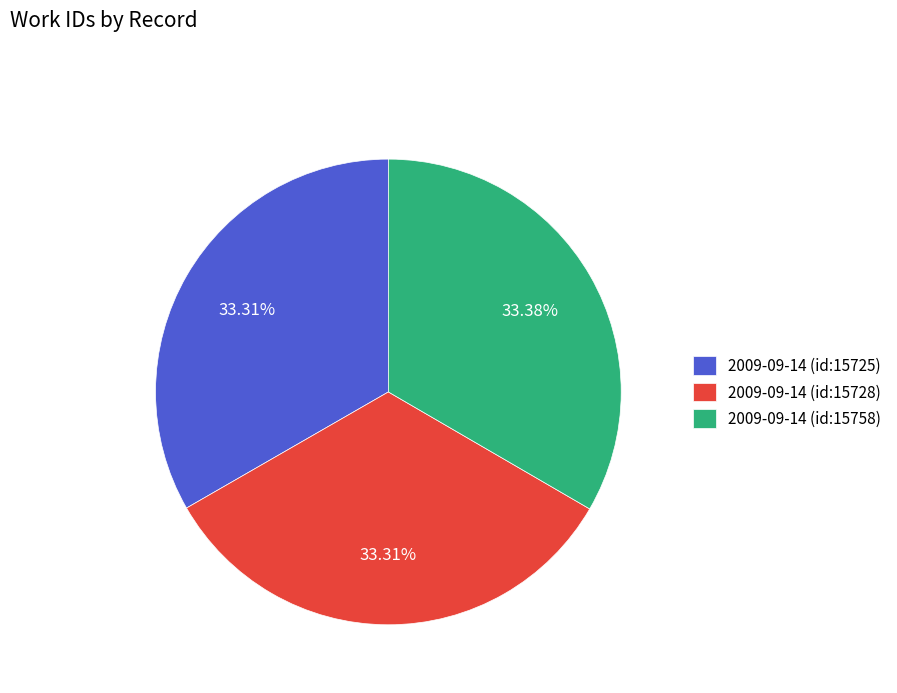

How many segments does this pie chart have?

3